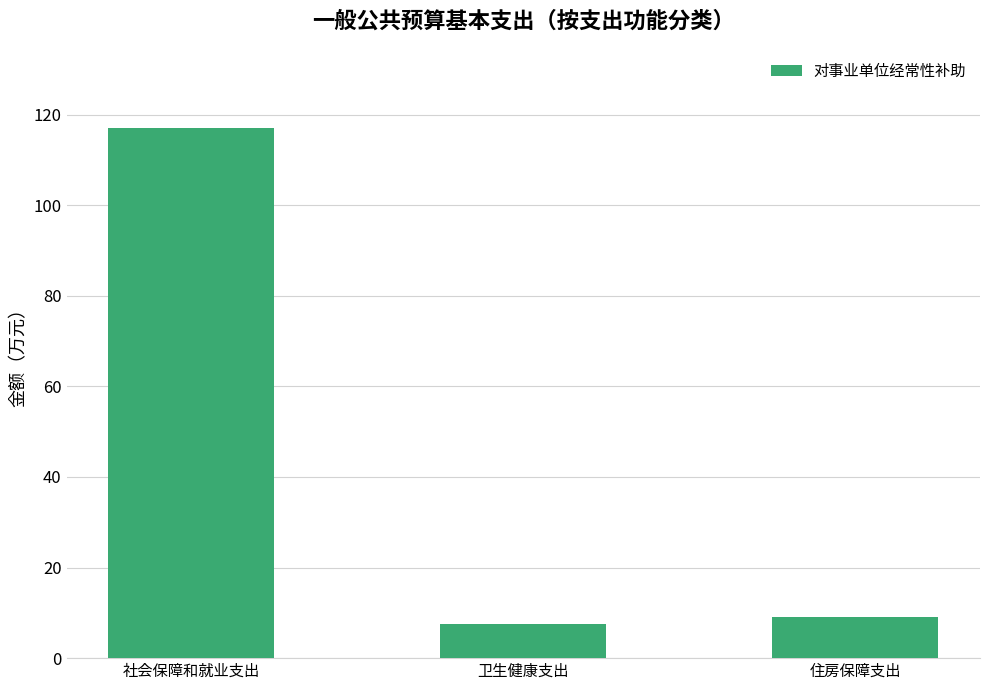

Reading left to right, transcribe all the data shown in this chart.

117.0	7.5	9.0